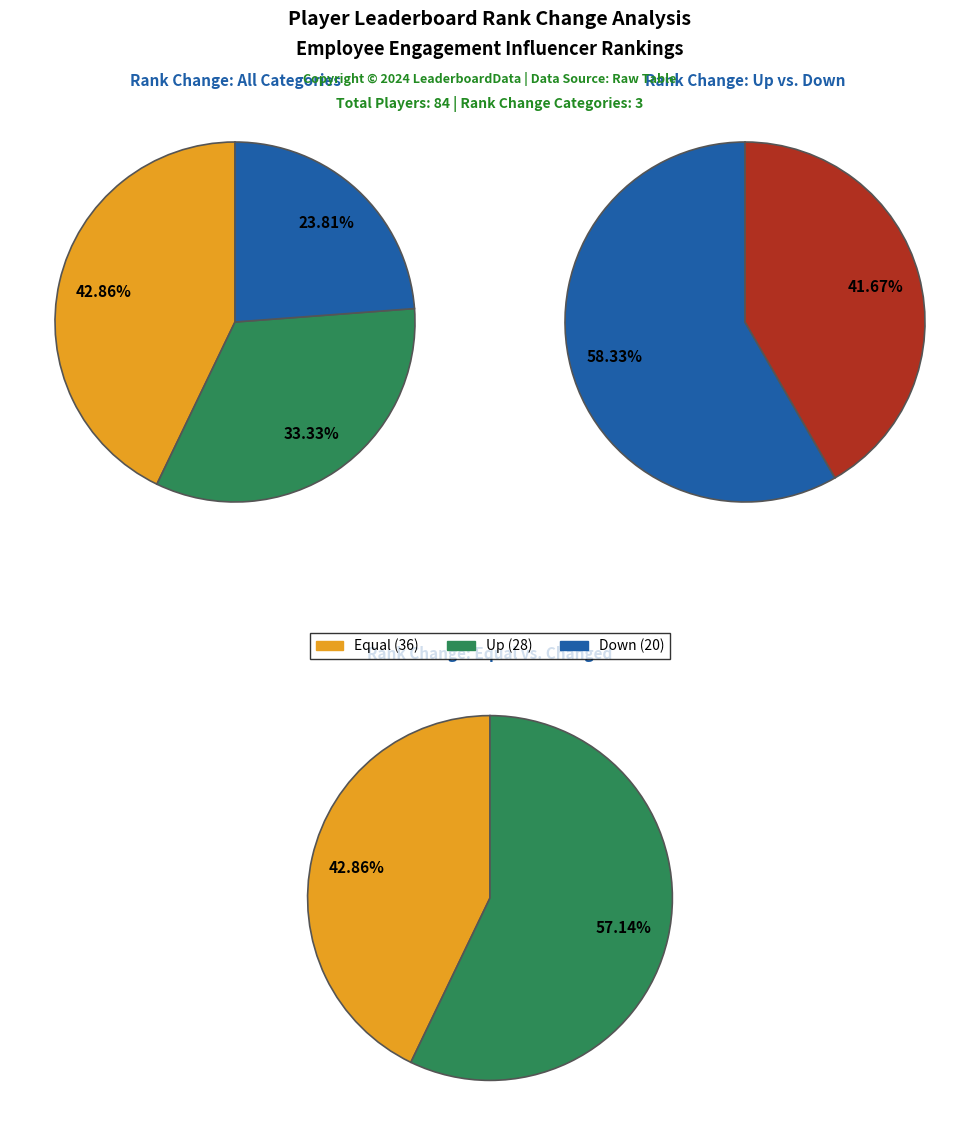

Is it true that down is 10% of the pie?

False